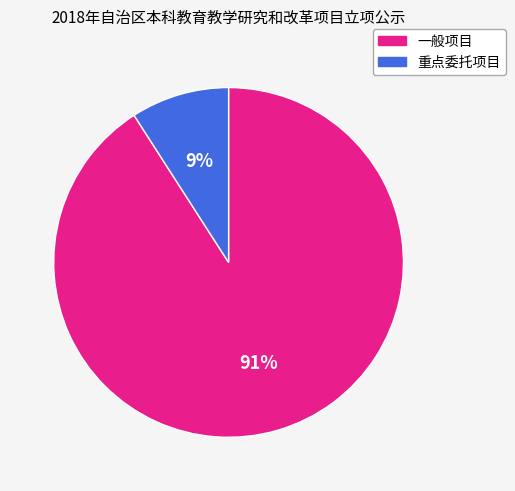

Which slice is the smallest?

重点委托项目